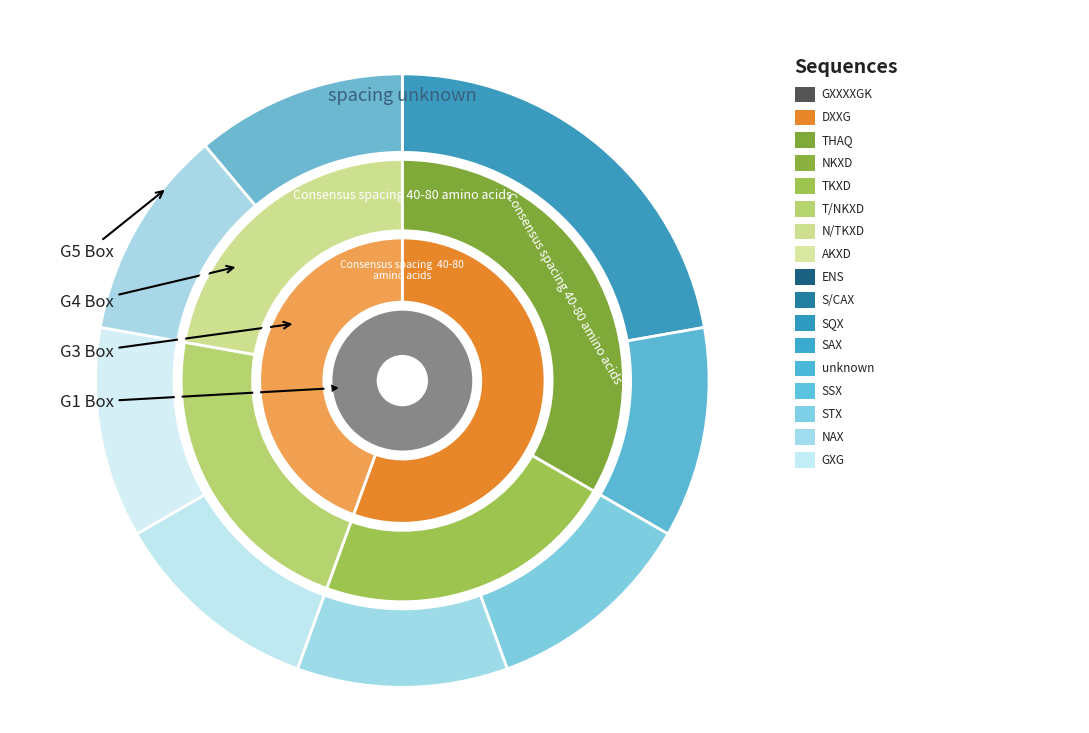

How many slices are in this pie chart?

8